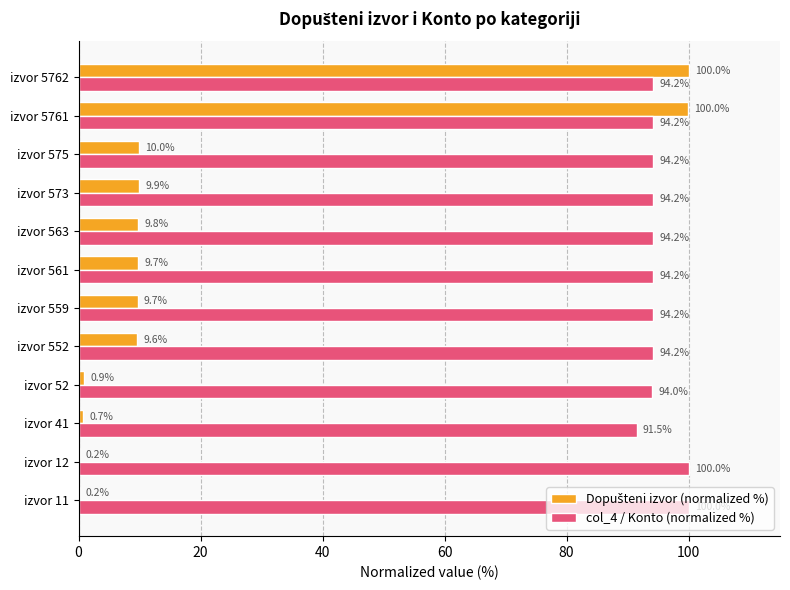

Is it true that col_4 / Konto (normalized %) equals 94.2 at izvor 559?

True